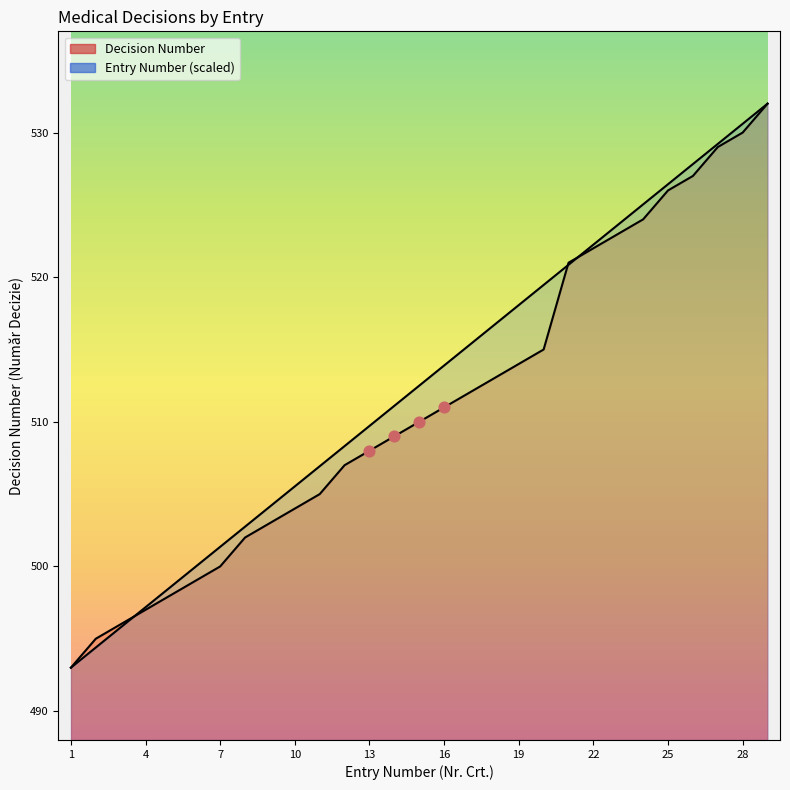

Which series contains the lowest Y value?

Entry Number